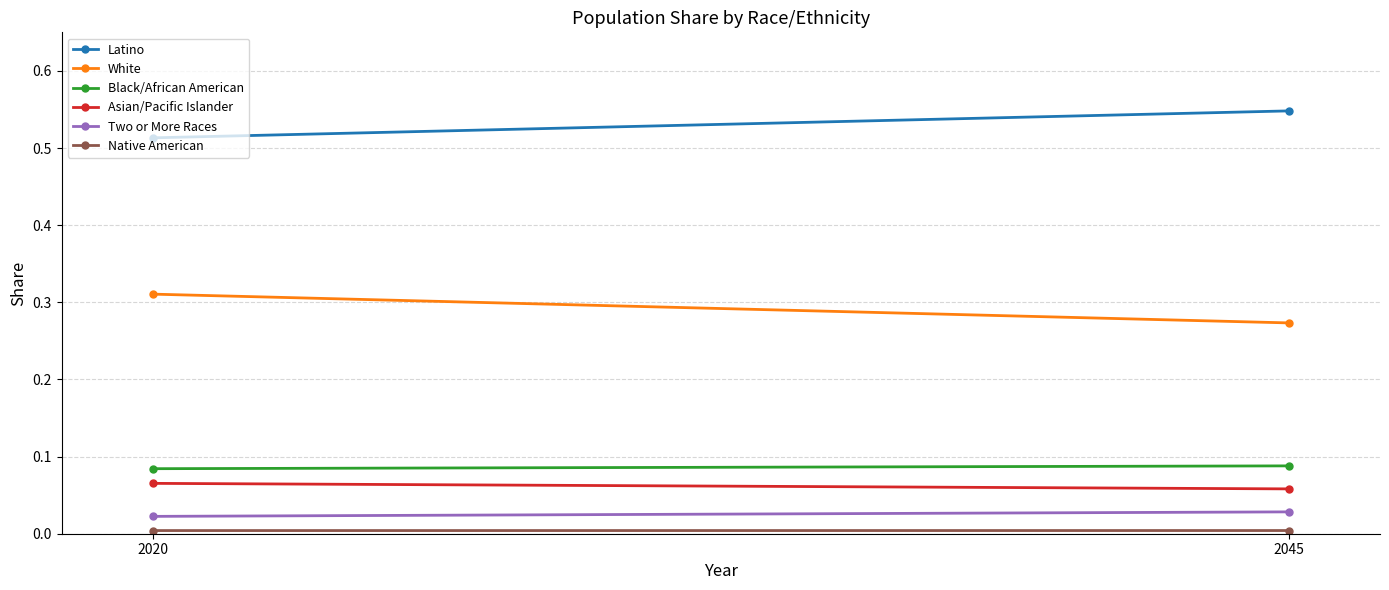

Between 2020 and 2045, which series saw the biggest shift?

White